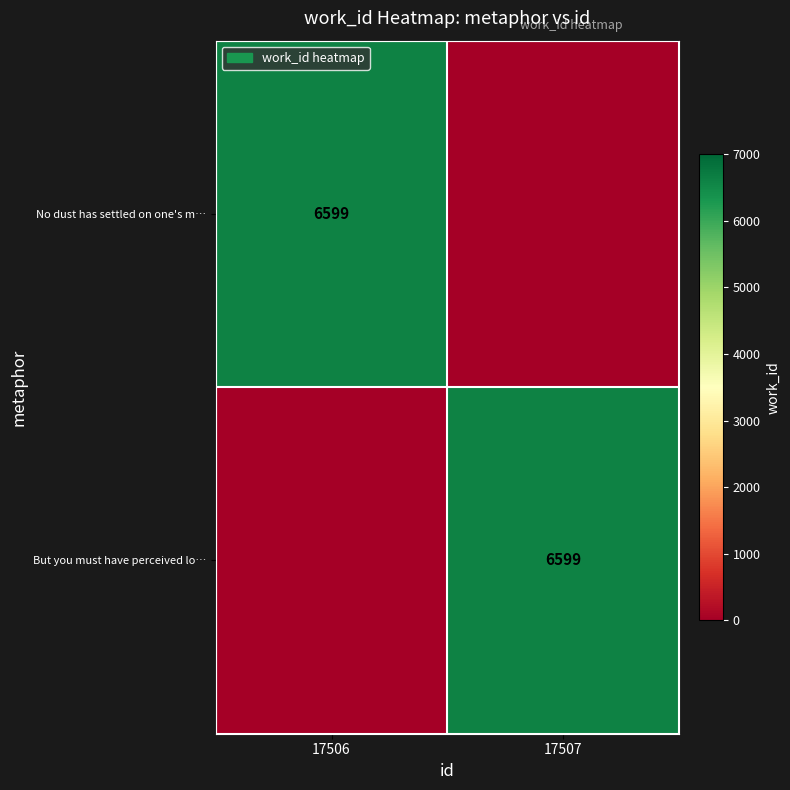

True or false: But you must have perceived lo… has a value of 4339 at 17507.

False